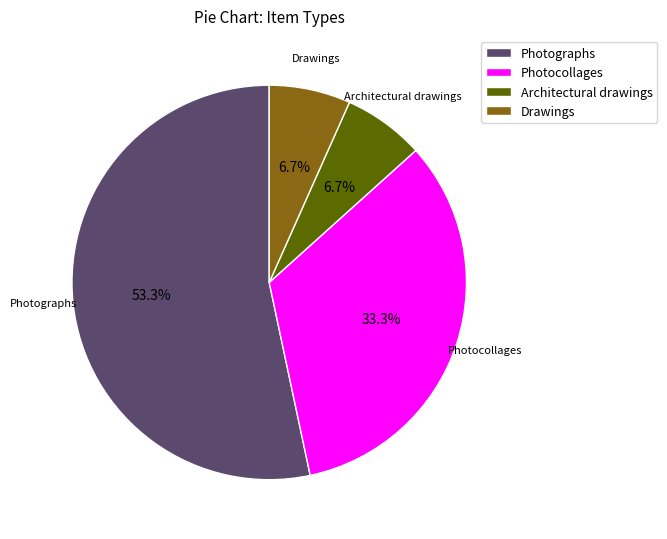

Is there a majority slice in this chart?

Yes